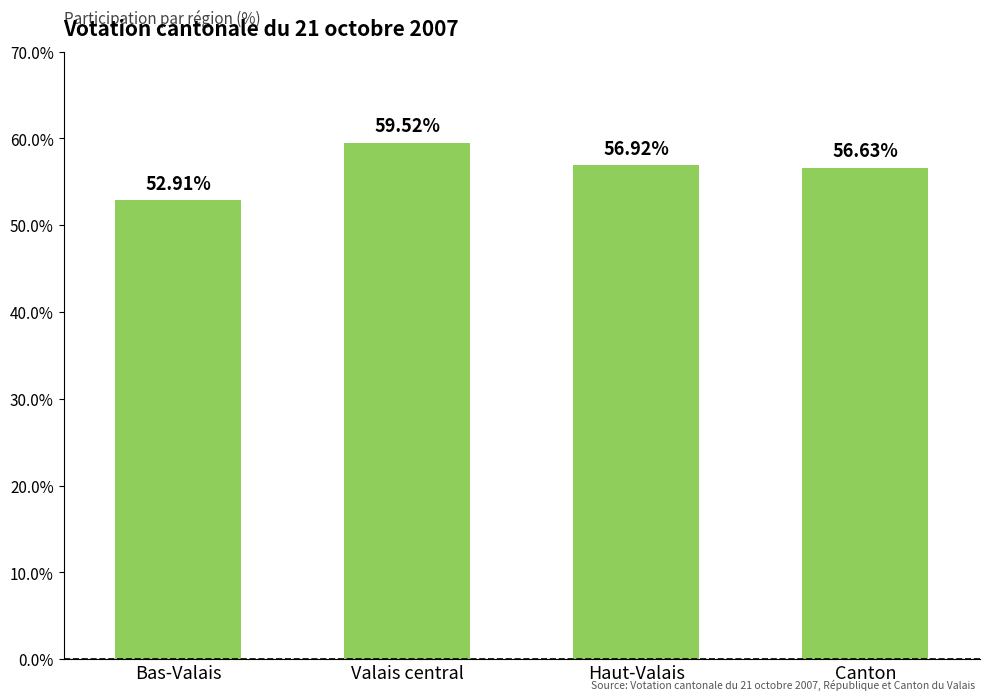

The value at Valais central is 31.3. True or false?

False